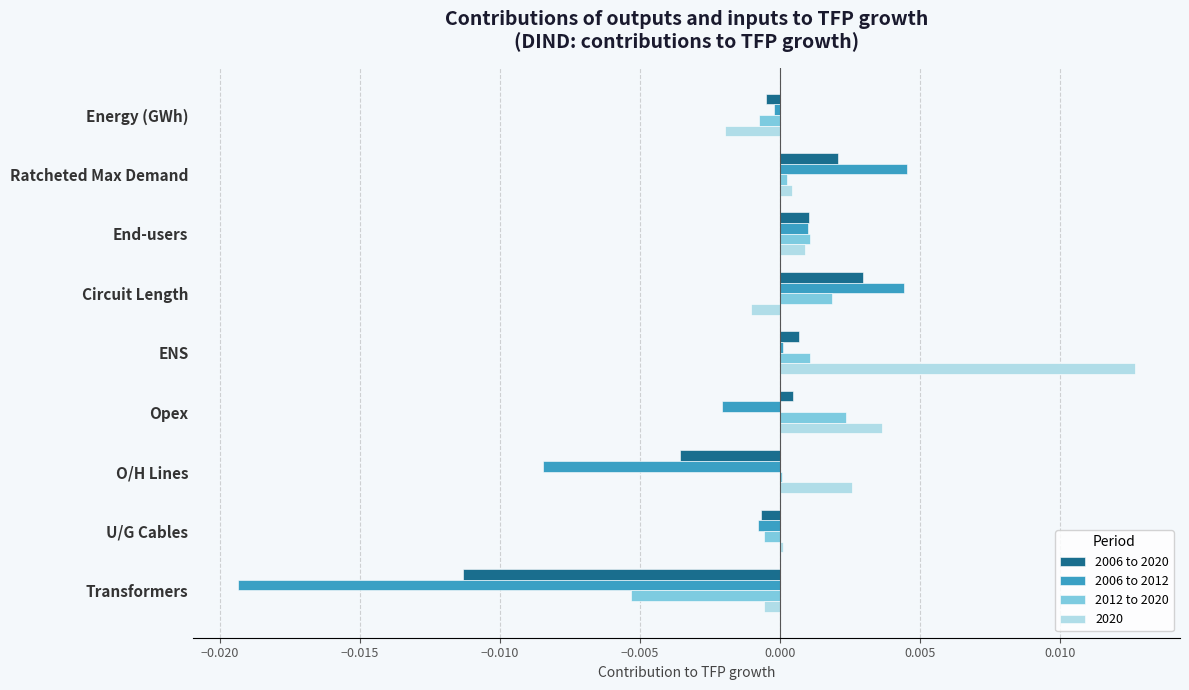

Which category has the highest value across all series?

ENS